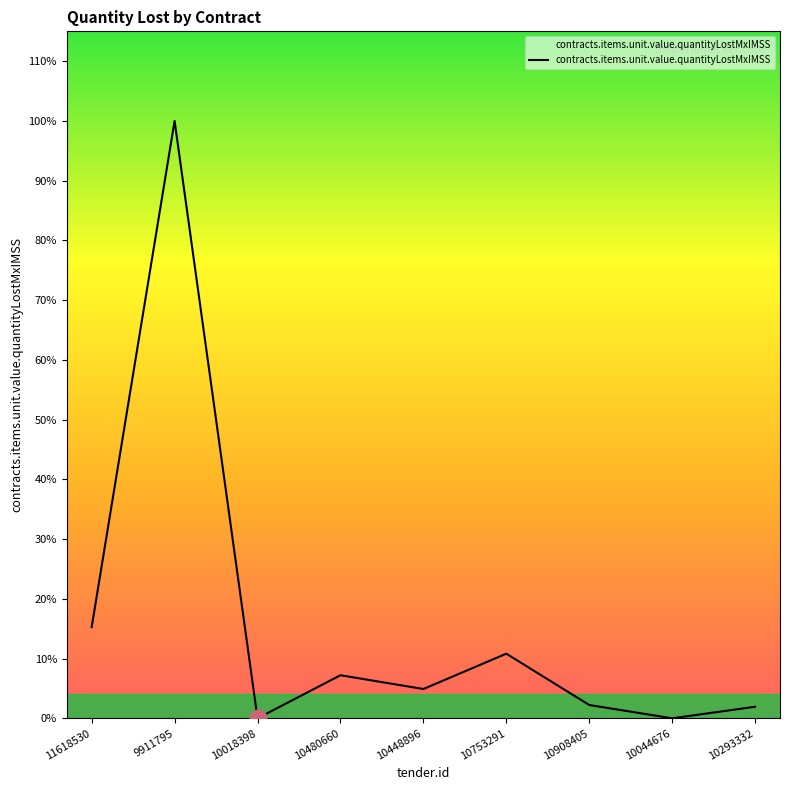

Is this an area chart (filled region under the line)?

No